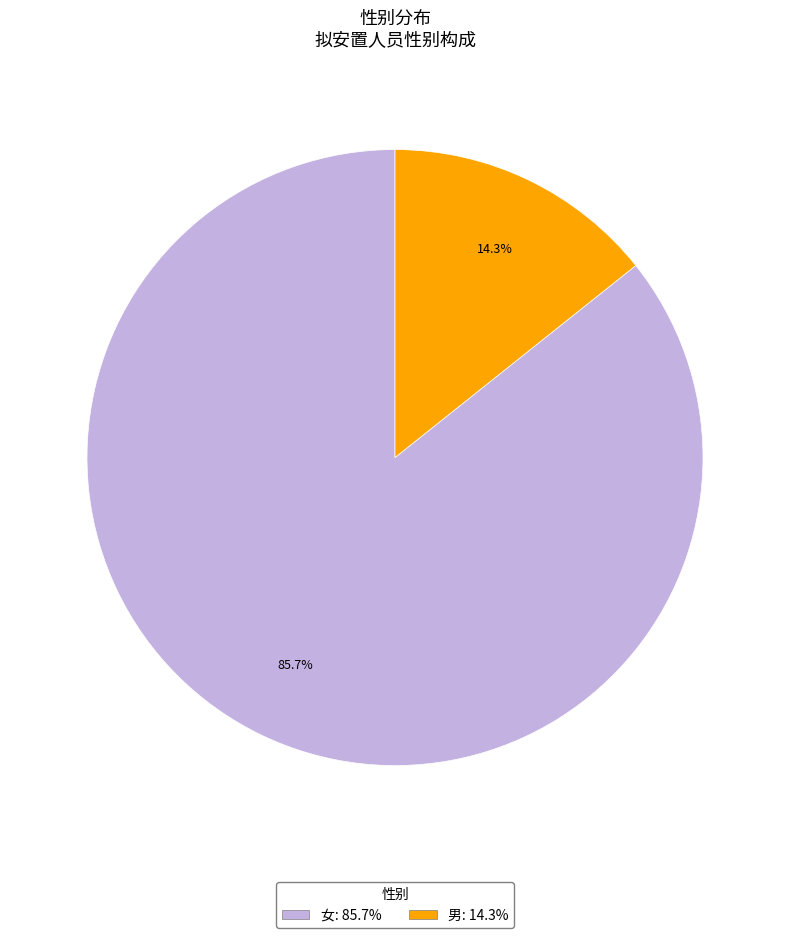

To the nearest percent, what portion does 女 represent?

86%